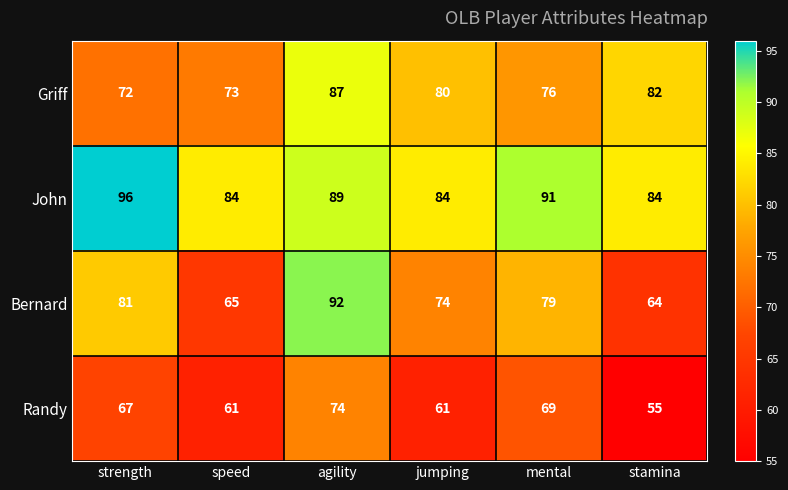

Between agility and stamina, which series saw the biggest shift?

Bernard